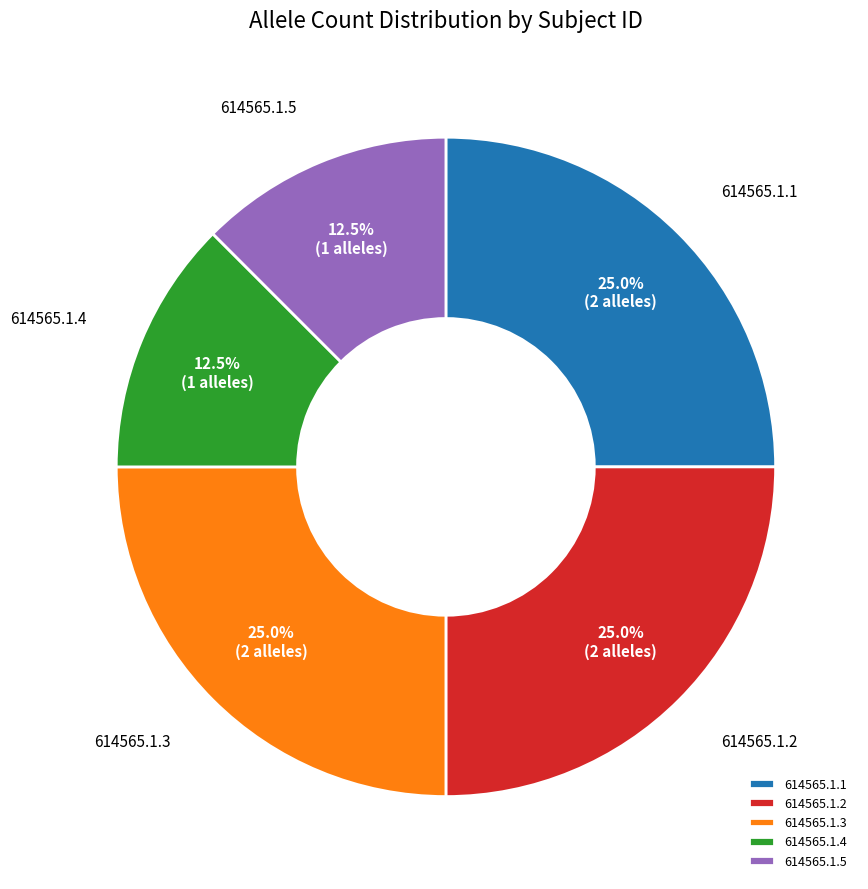

Is there a majority slice in this chart?

No